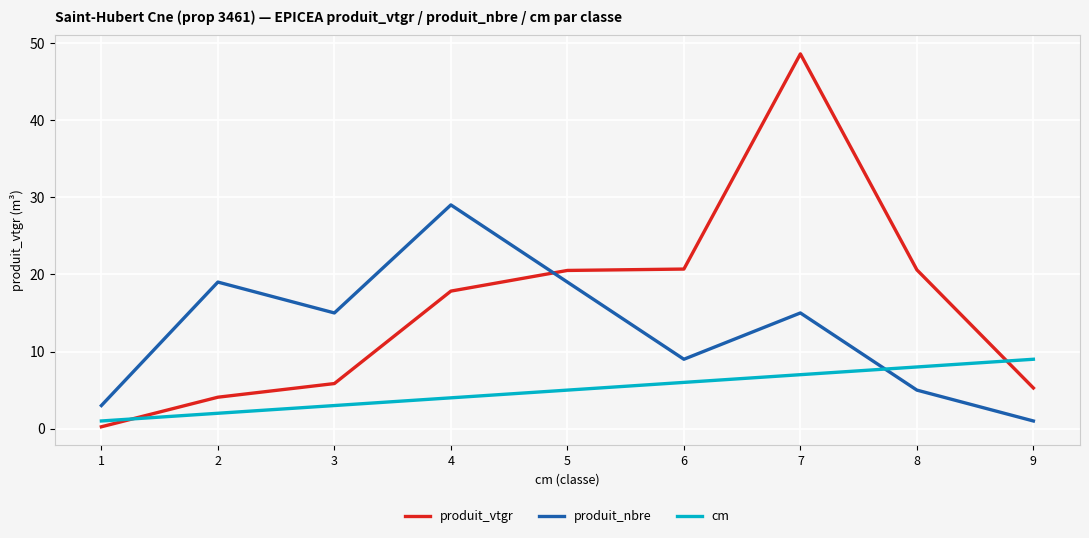

After their last crossing, which series has the higher values: cm or produit_nbre?

cm